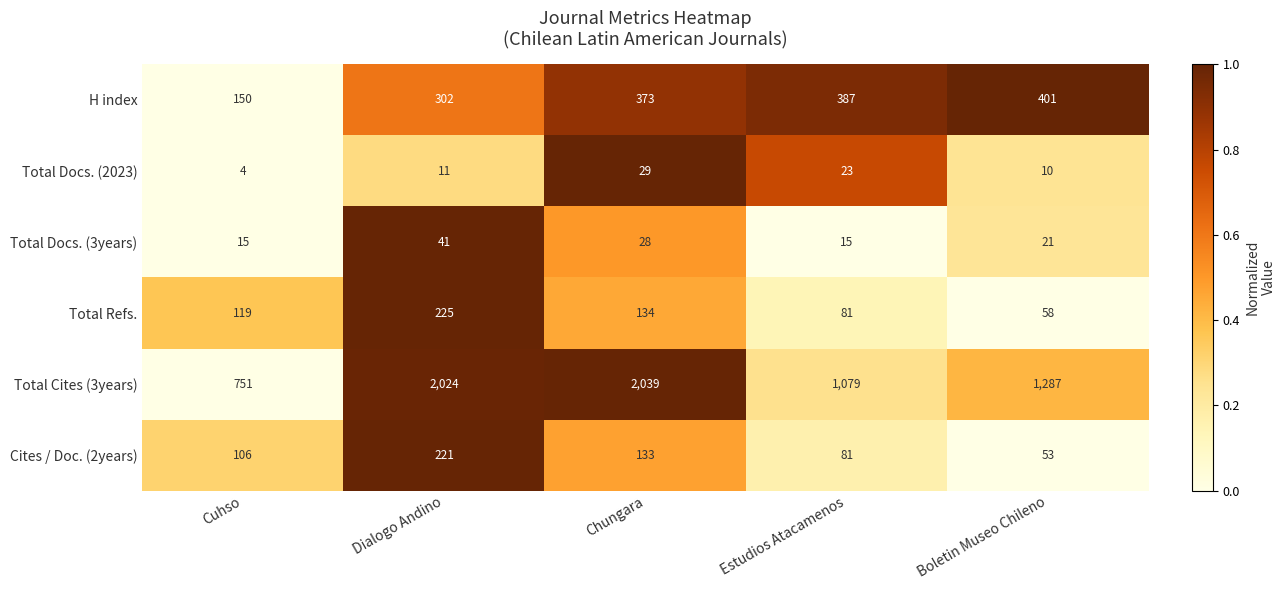

Rank the categories by Cites / Doc. (2years) value from highest to lowest.

Dialogo Andino, Chungara, Cuhso, Estudios Atacamenos, Boletin Museo Chileno